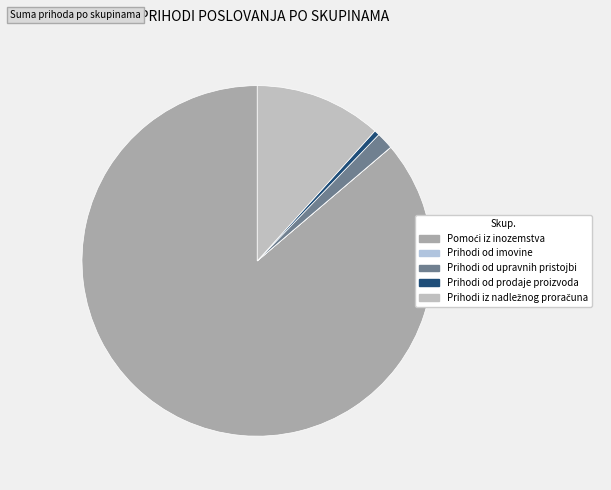

What is the largest slice in the pie chart?

Pomoći iz inozemstva